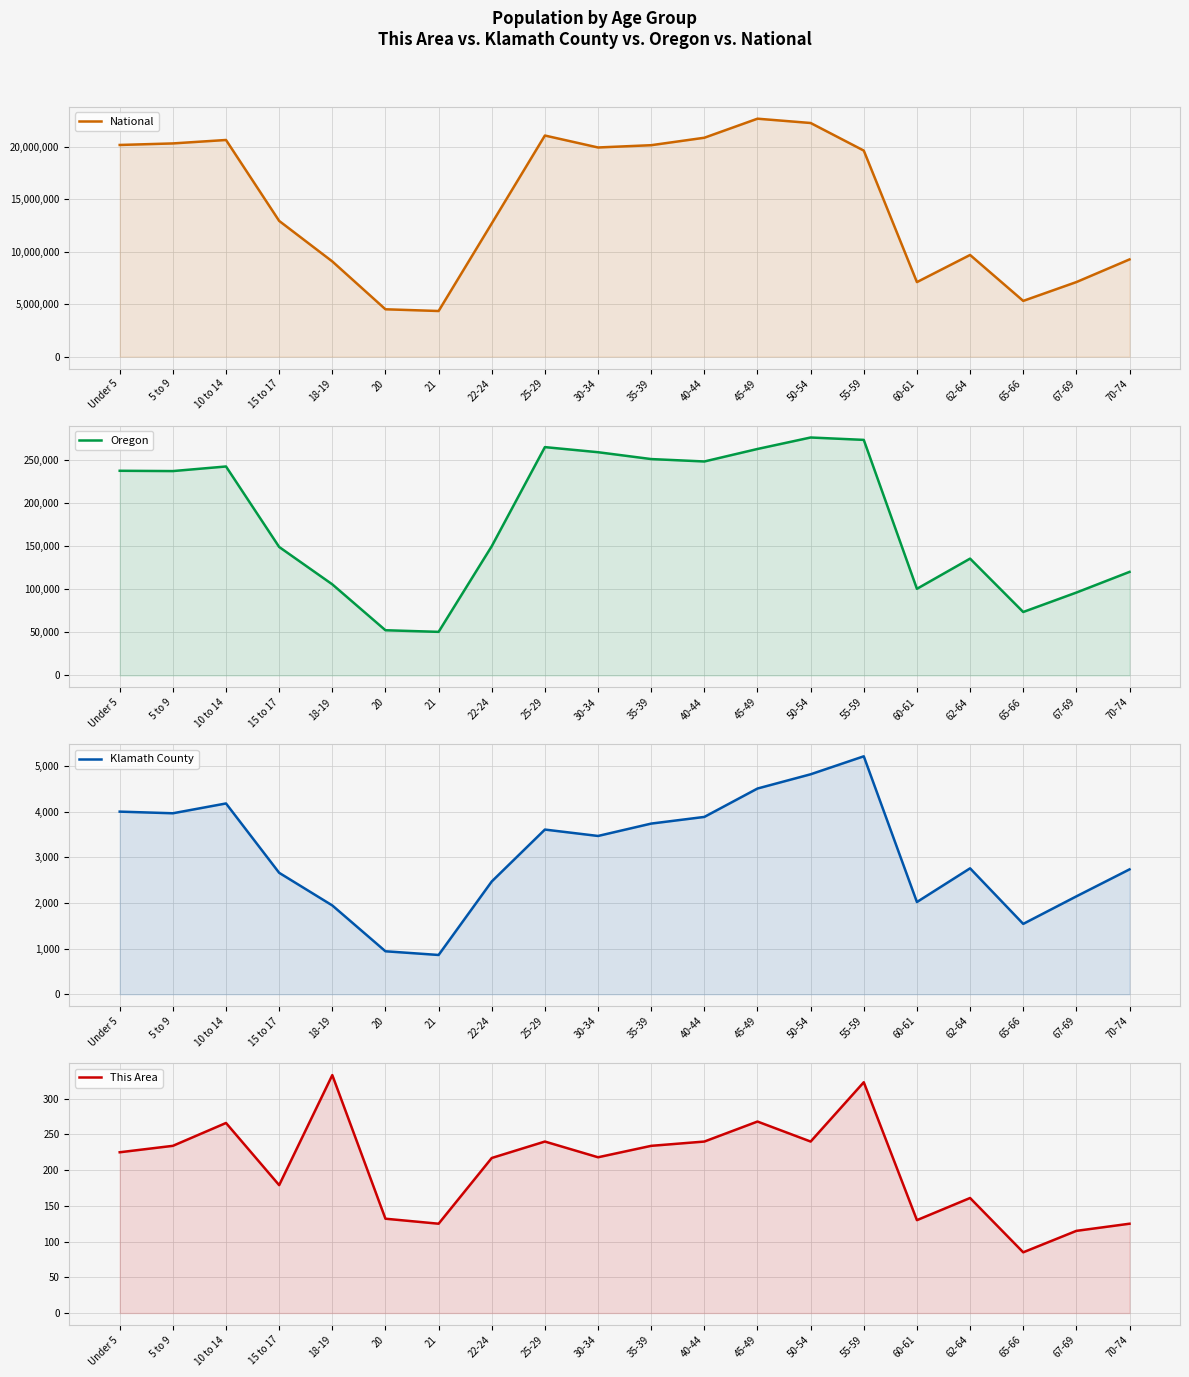

What is the difference between the Klamath County values at 5 to 9 and 40-44?

80